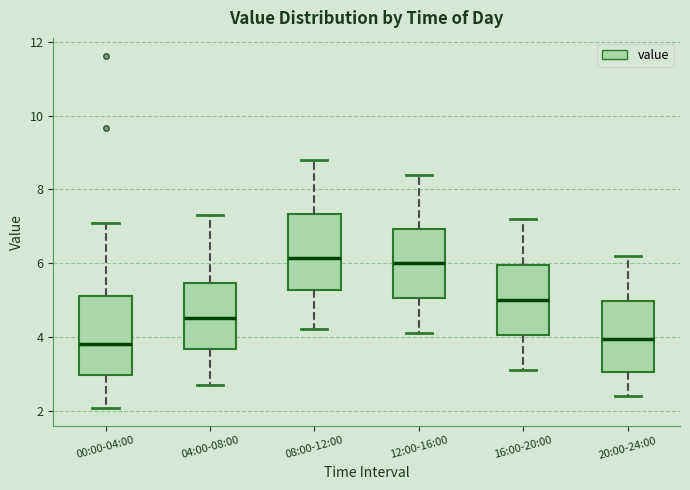

Reading left to right, read every box against the y-axis: the position of its median line, the range the box covers, and the ends of its whiskers. The values are not printed on the chart, so give them approximately, as read against the axis.

00:00-04:00: median 3.8, box 3.0 to 5.2, whiskers 2.0 to 7.2
04:00-08:00: median 4.6, box 3.6 to 5.4, whiskers 2.8 to 7.4
08:00-12:00: median 6.2, box 5.2 to 7.4, whiskers 4.2 to 8.8
12:00-16:00: median 6.0, box 5.0 to 7.0, whiskers 4.2 to 8.4
16:00-20:00: median 5.0, box 4.0 to 6.0, whiskers 3.2 to 7.2
20:00-24:00: median 4.0, box 3.0 to 5.0, whiskers 2.4 to 6.2